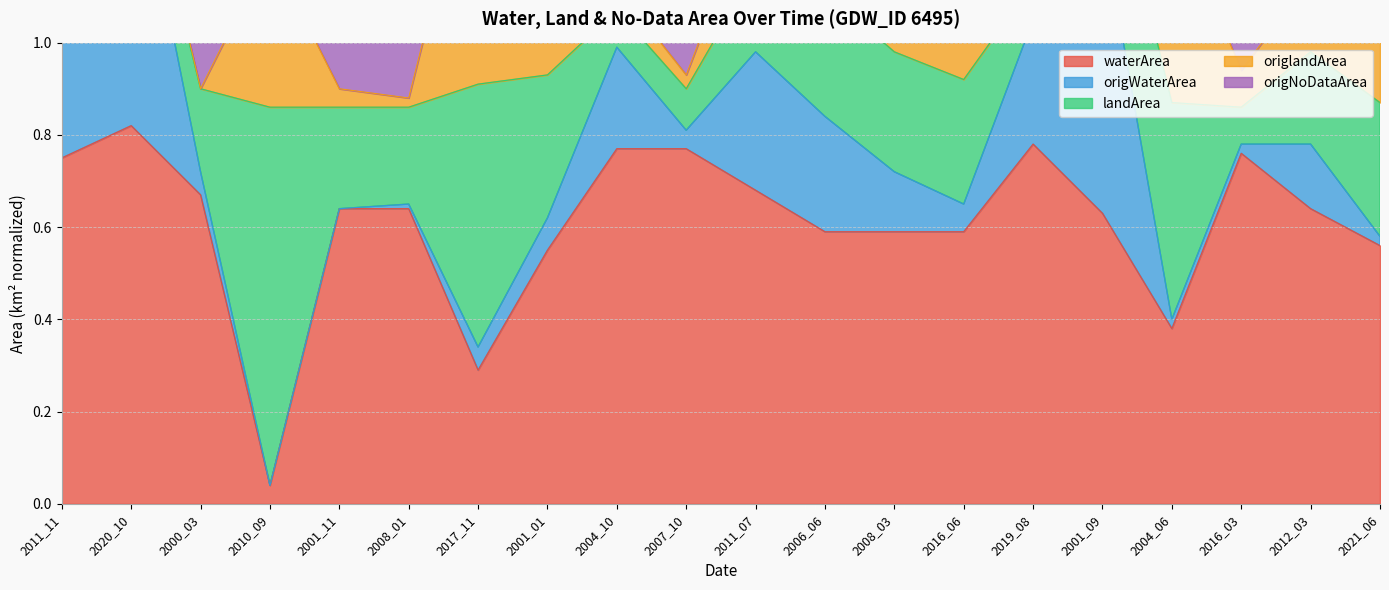

The value of waterArea at 2011_07 is 1.0. True or false?

False